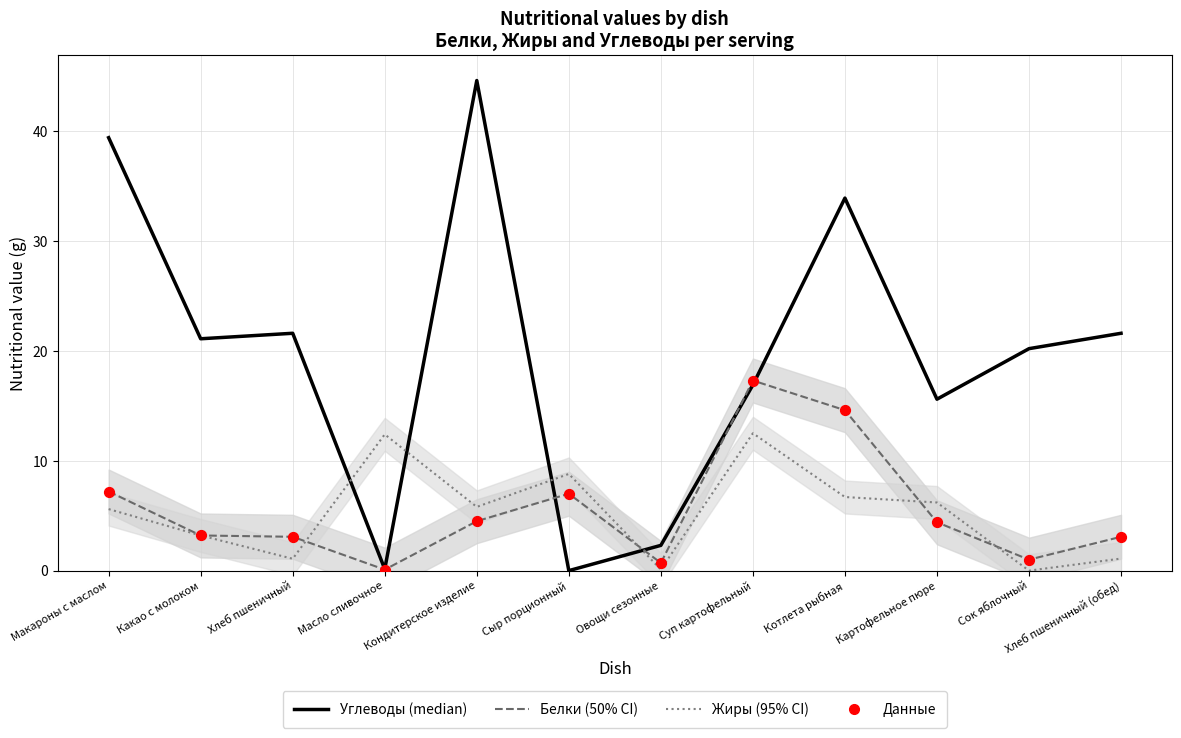

What are all the series names shown in the legend?

Углеводы, Белки, Жиры, Данные (Белки)